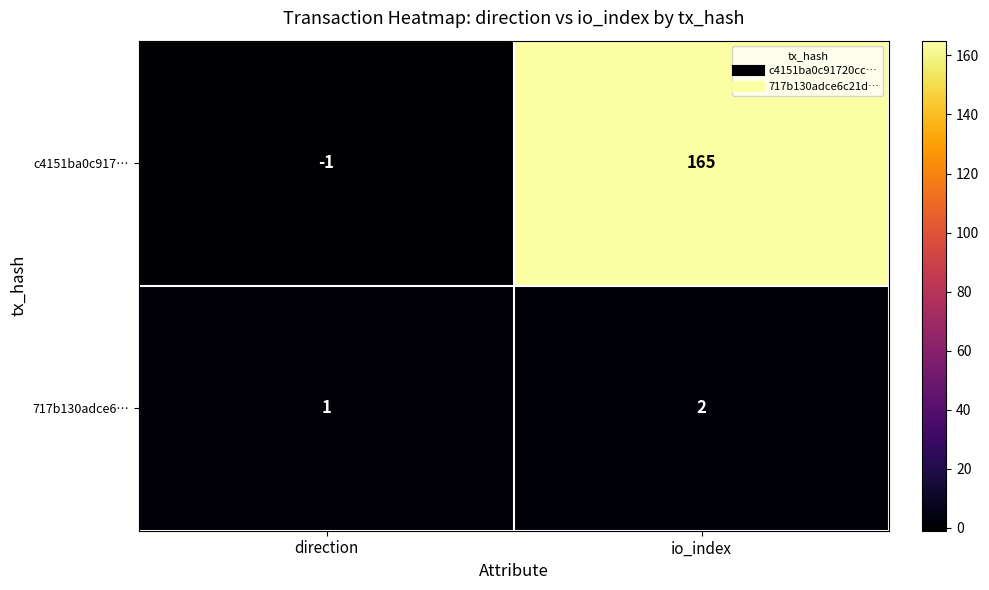

True or false: 717b130adce6… has a value of 2 at io_index.

True